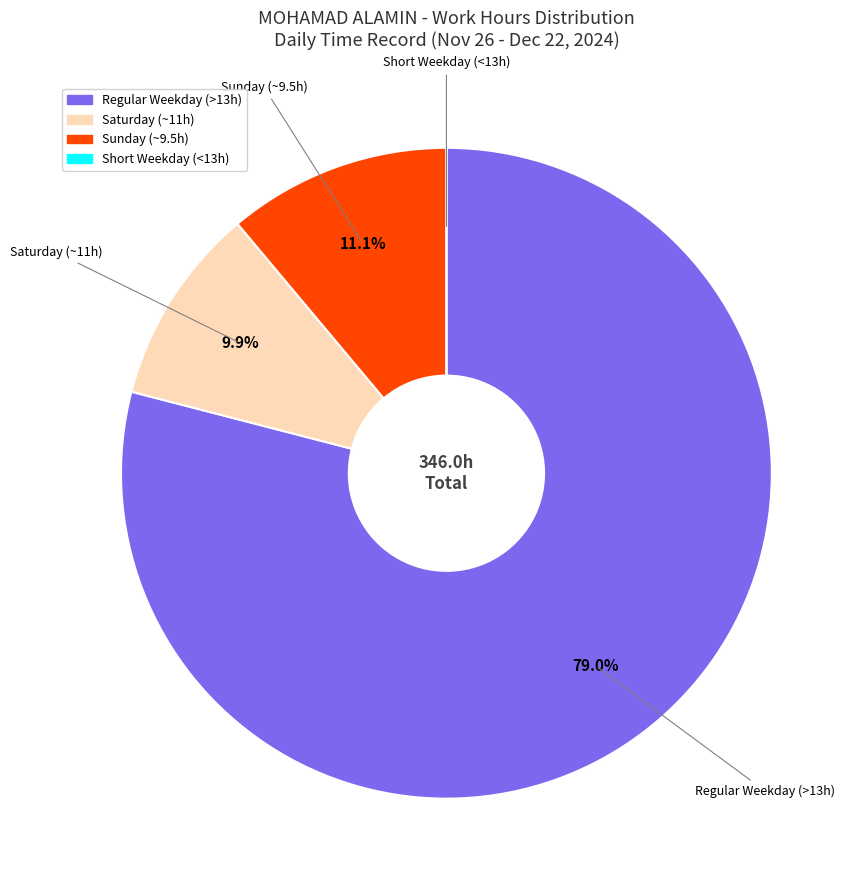

Is there a majority slice in this chart?

Yes